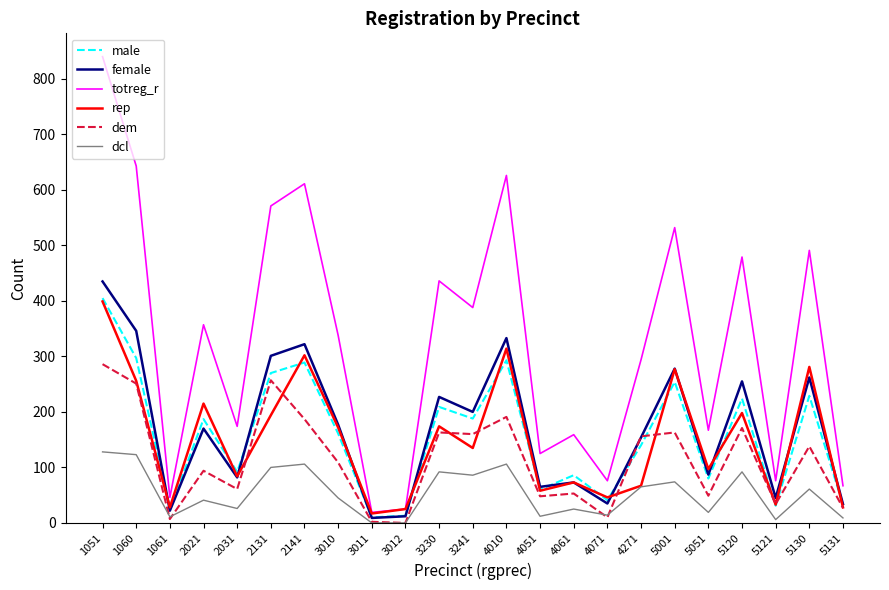

At which category is the sum across all series the highest?

1051